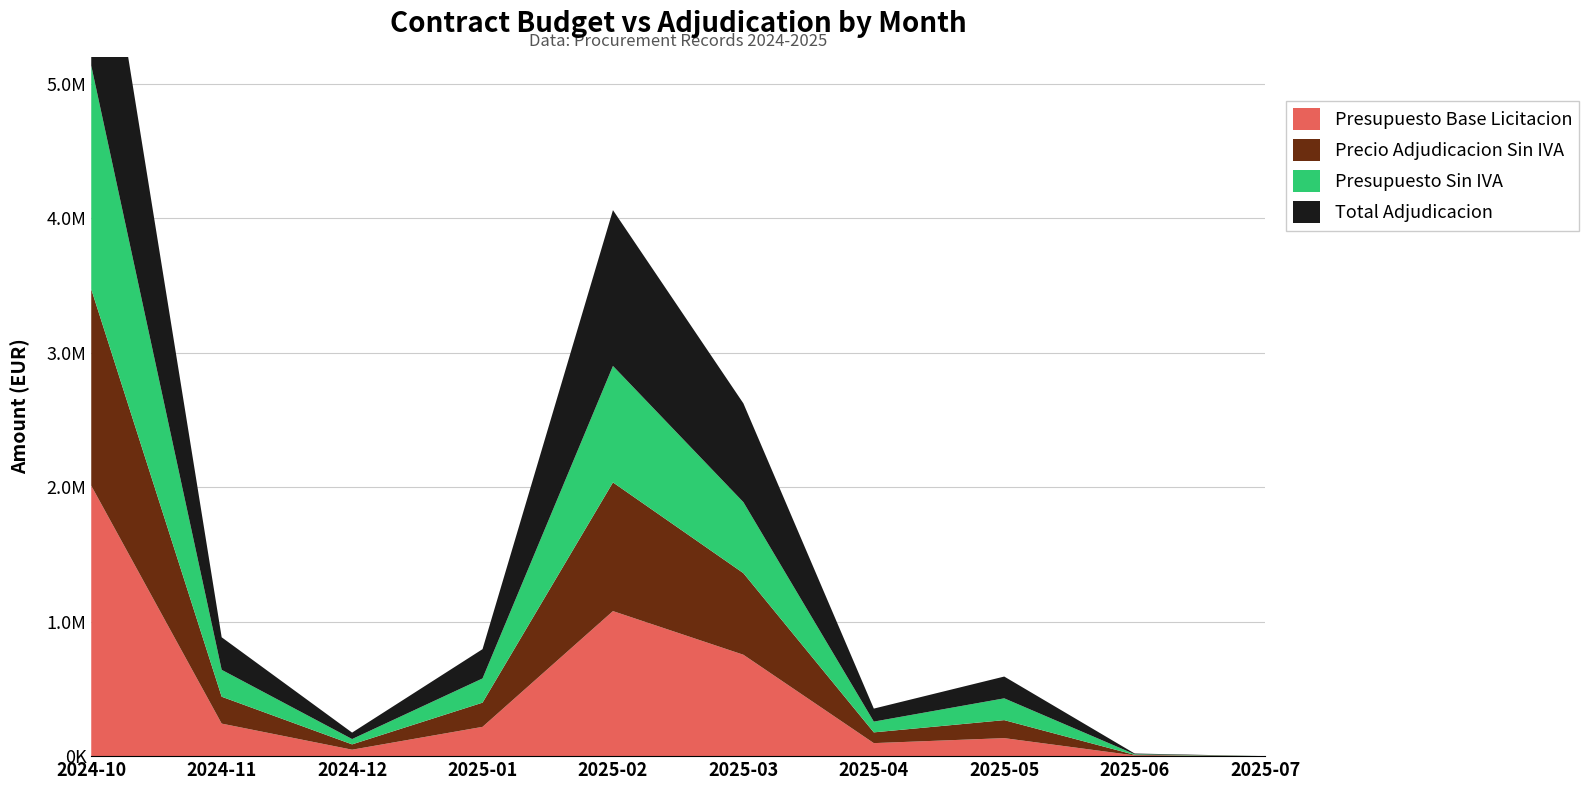

Reading right to left, transcribe all the data shown in this chart.

Presupuesto Base Licitacion: 2025-07=0.0	2025-06=5324.0	2025-05=133935.0	2025-04=96800.0	2025-03=754143.6	2025-02=1078736.1	2025-01=217800.0	2024-12=47916.0	2024-11=242000.0	2024-10=2011747.0
Precio Adjudicacion Sin IVA: 2025-07=0.0	2025-06=4400.0	2025-05=133935.0	2025-04=80000.0	2025-03=606862.9	2025-02=957125.0	2025-01=180000.0	2024-12=39600.0	2024-11=200000.0	2024-10=1461463.3
Presupuesto Sin IVA: 2025-07=0.0	2025-06=4400.0	2025-05=162061.4	2025-04=80000.0	2025-03=528048.4	2025-02=866208.2	2025-01=180000.0	2024-12=39600.0	2024-11=200000.0	2024-10=1662600.8
Total Adjudicacion: 2025-07=0.0	2025-06=5324.0	2025-05=162061.4	2025-04=96800.0	2025-03=734703.9	2025-02=1159121.2	2025-01=217800.0	2024-12=47916.0	2024-11=242000.0	2024-10=1768370.5